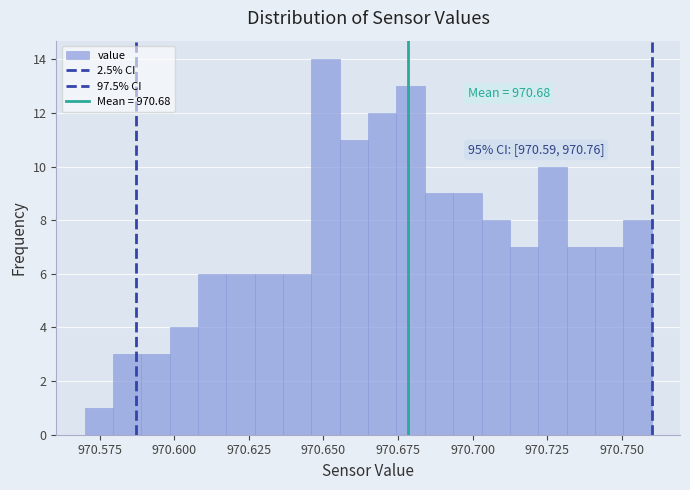

Read against the x-axis, roughly where is the centre of the tallest bar?

970.650